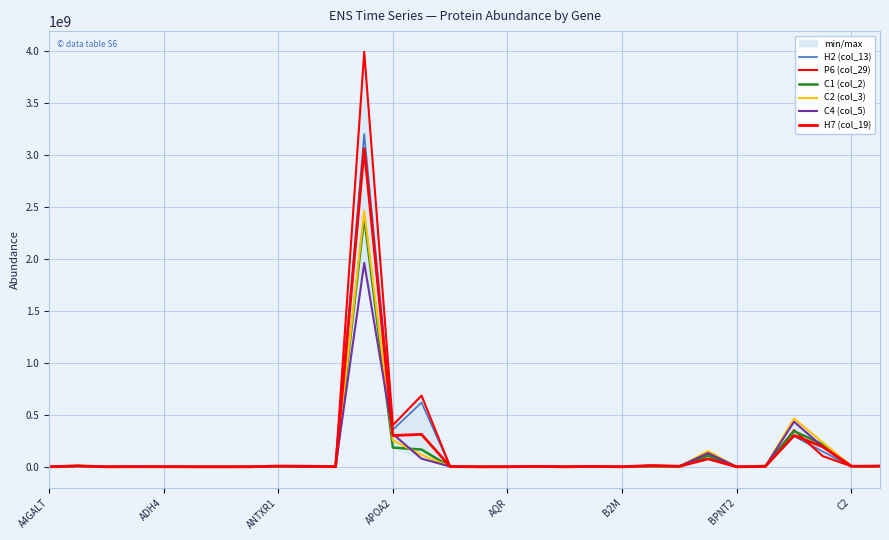

True or false: C4 (col_5) has a value of 5630000.0 at 21.

True